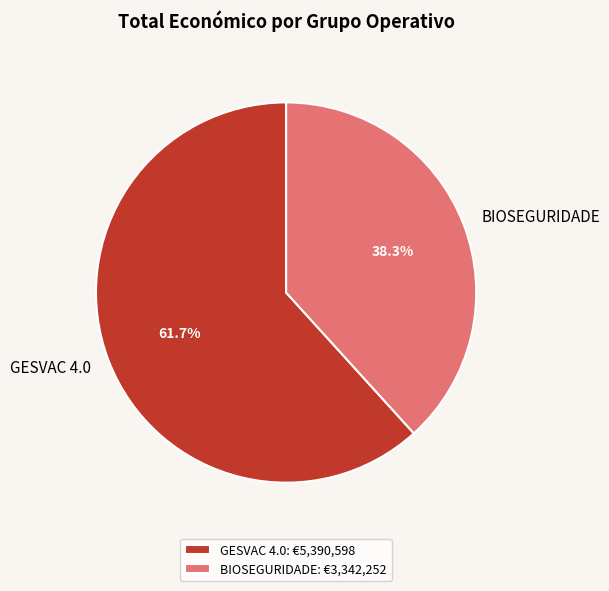

To the nearest percent, what portion does BIOSEGURIDADE represent?

38%